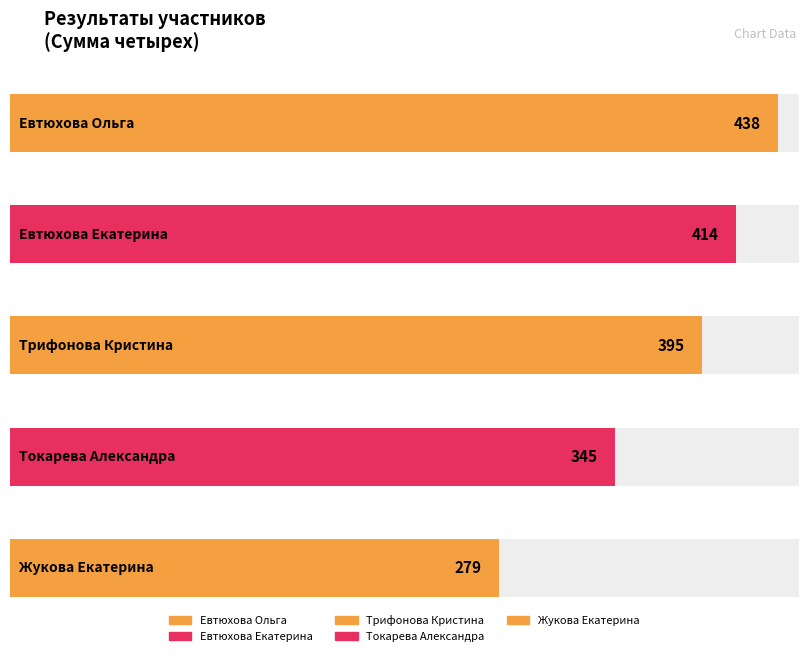

Reading left to right, what are all the values shown in this chart?

438	414	395	345	279